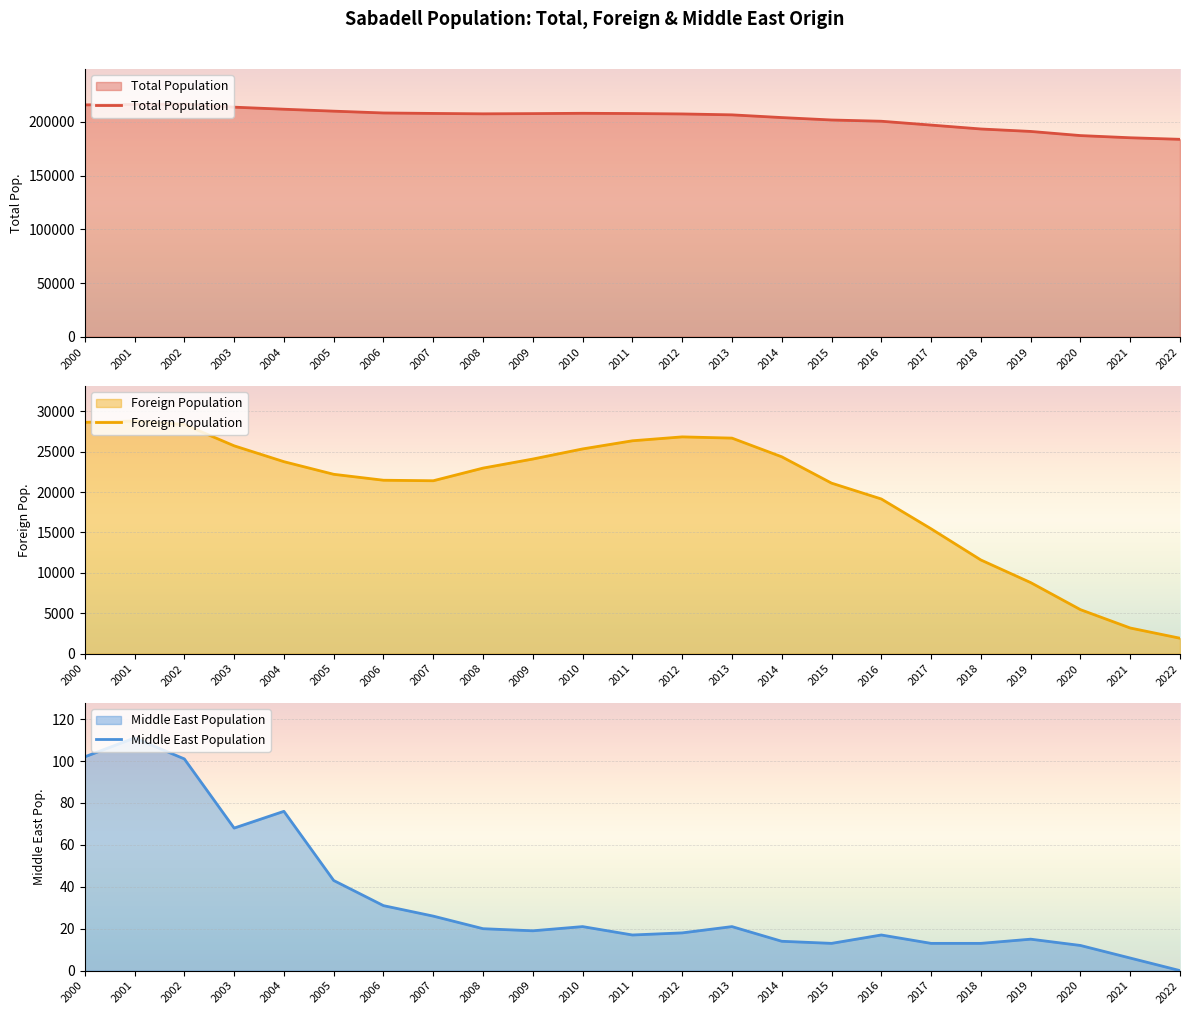

True or false: Foreign Population and Middle East Population intersect in this chart.

False